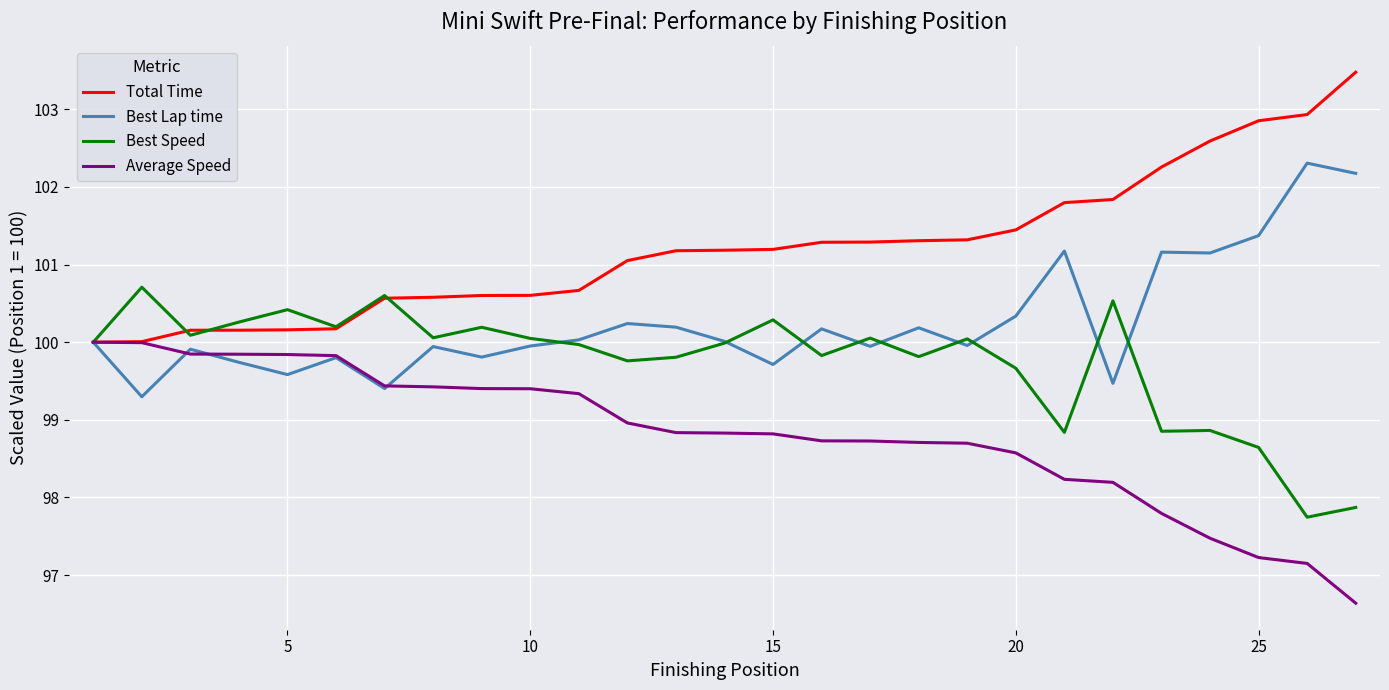

What is the difference between the second highest and minimum values in the Best Lap time series?

2.9